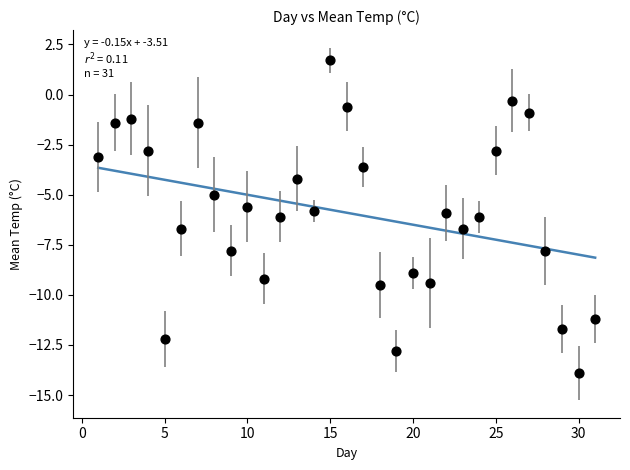

What is the range of X values (max minus min)?

30.0